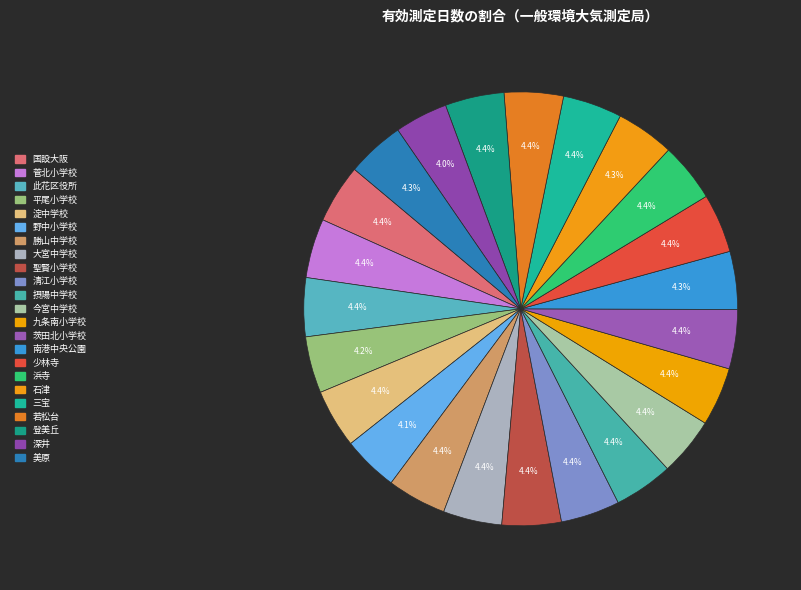

Which has a higher value, 今宮中学校 or 若松台?

若松台